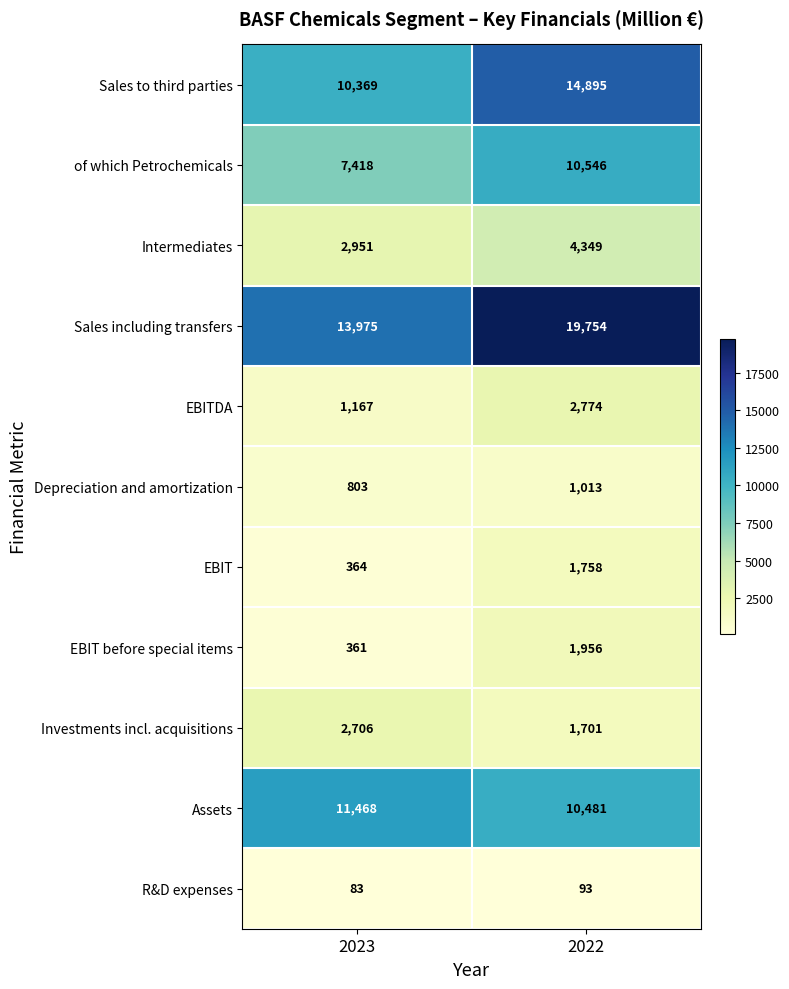

What is the difference between the Investments incl. acquisitions values at 2022 and 2023?

1005